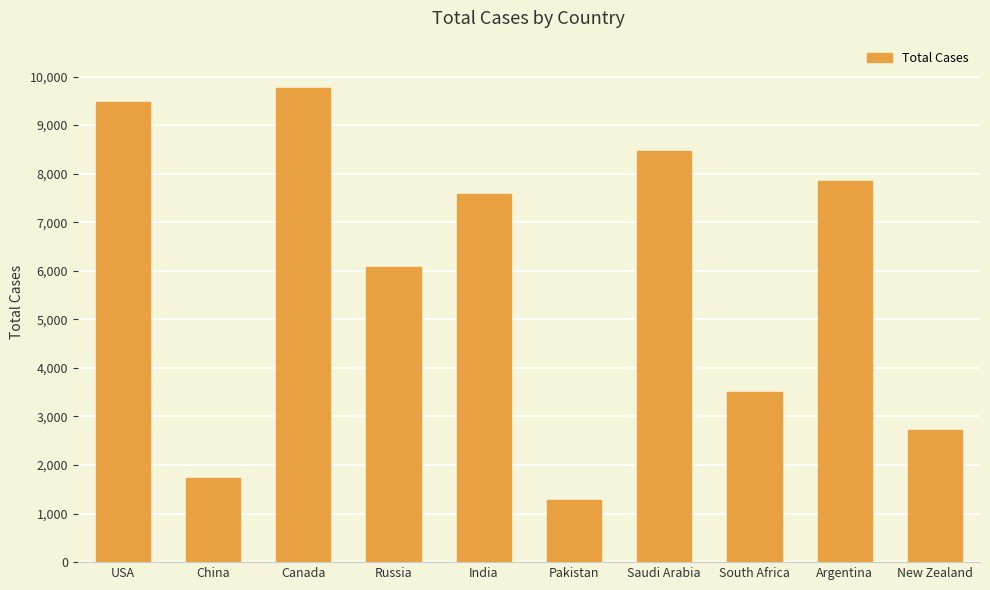

What is the change in value from India to South Africa?

-4080